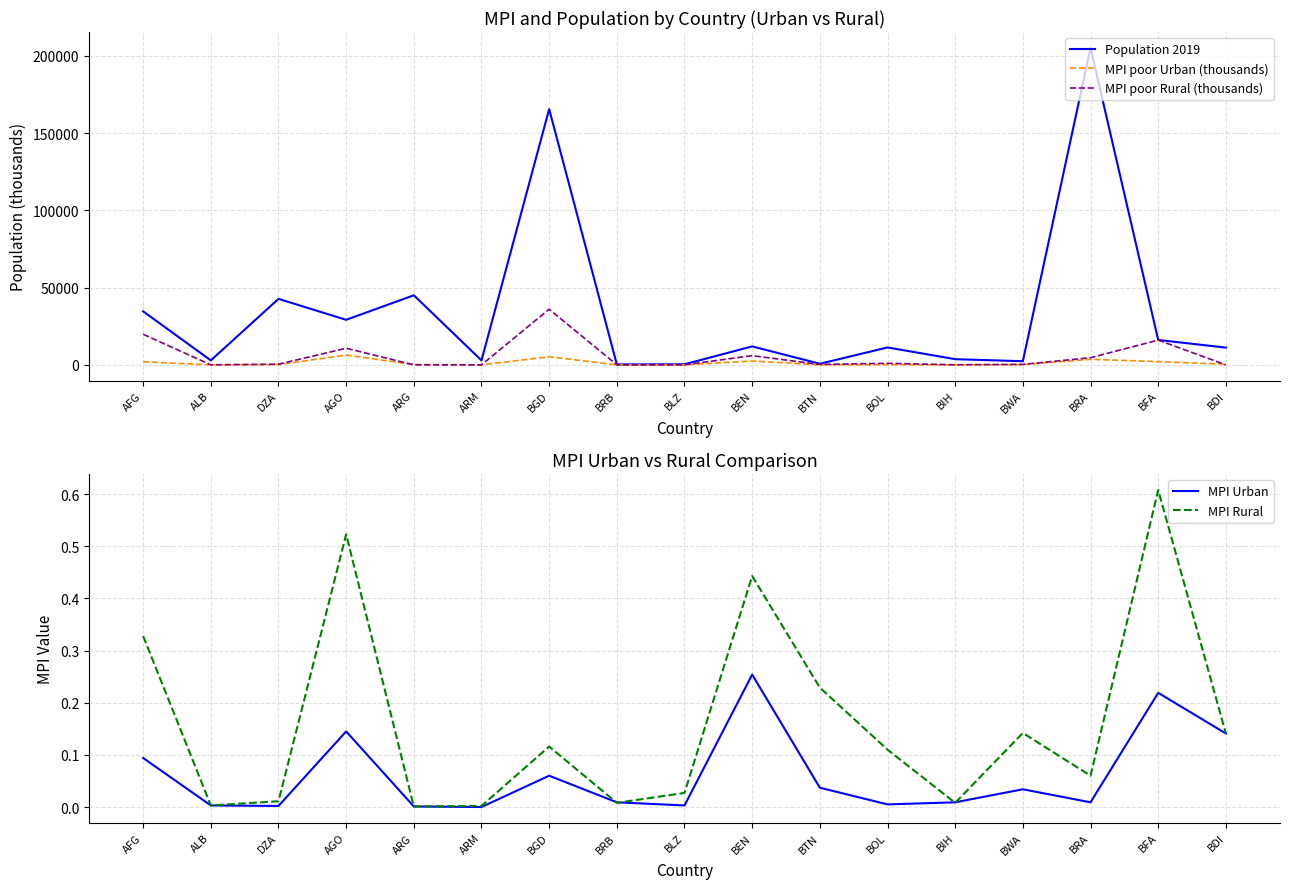

Rank the categories by Population 2019 value from highest to lowest.

BRA, BGD, ARG, DZA, AFG, AGO, BFA, BEN, BOL, BDI, BIH, ALB, ARM, BWA, BTN, BLZ, BRB